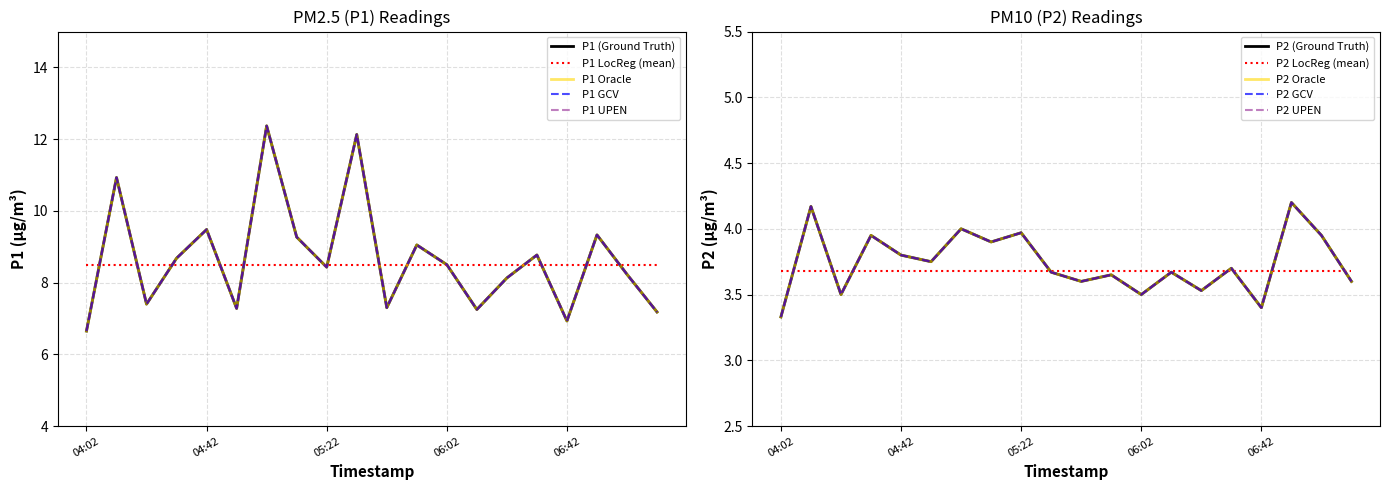

Reading left to right, list all the values displayed in this chart.

P1: 04:02=6.7	04:12=10.9	04:22=7.4	04:32=8.7	04:42=9.5	04:52=7.3	05:02=12.4	05:12=9.3	05:22=8.4	05:32=12.1	05:42=7.3	05:52=9.1	06:02=8.5	06:12=7.2	06:22=8.1	06:32=8.8	06:42=6.9	06:52=9.3	07:02=8.2	07:12=7.2
P2: 04:02=3.3	04:12=4.2	04:22=3.5	04:32=4.0	04:42=3.8	04:52=3.8	05:02=4.0	05:12=3.9	05:22=4.0	05:32=3.7	05:42=3.6	05:52=3.6	06:02=3.5	06:12=3.7	06:22=3.5	06:32=3.7	06:42=3.4	06:52=4.2	07:02=4.0	07:12=3.6